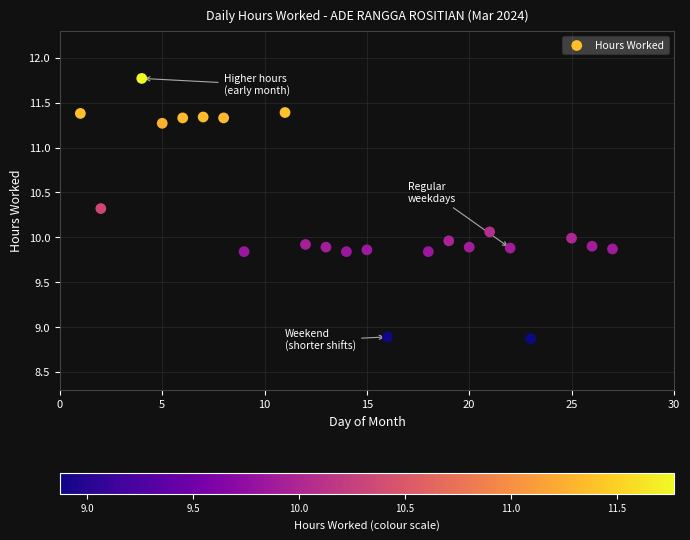

What is the range of X values (max minus min)?

26.0